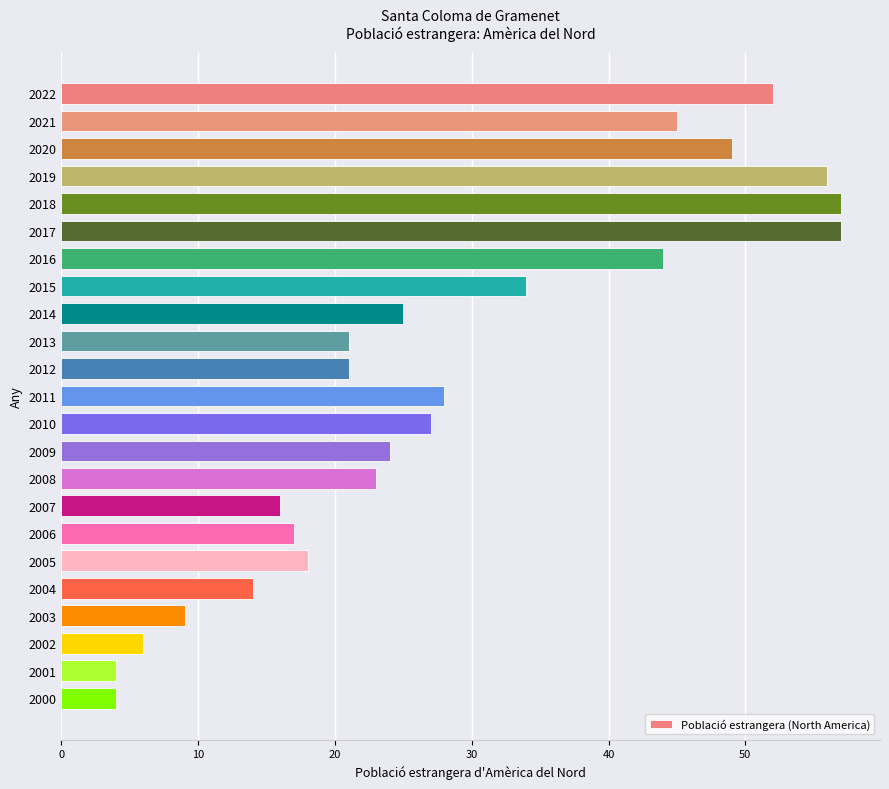

What is the value of the 3rd bar from the top?

49